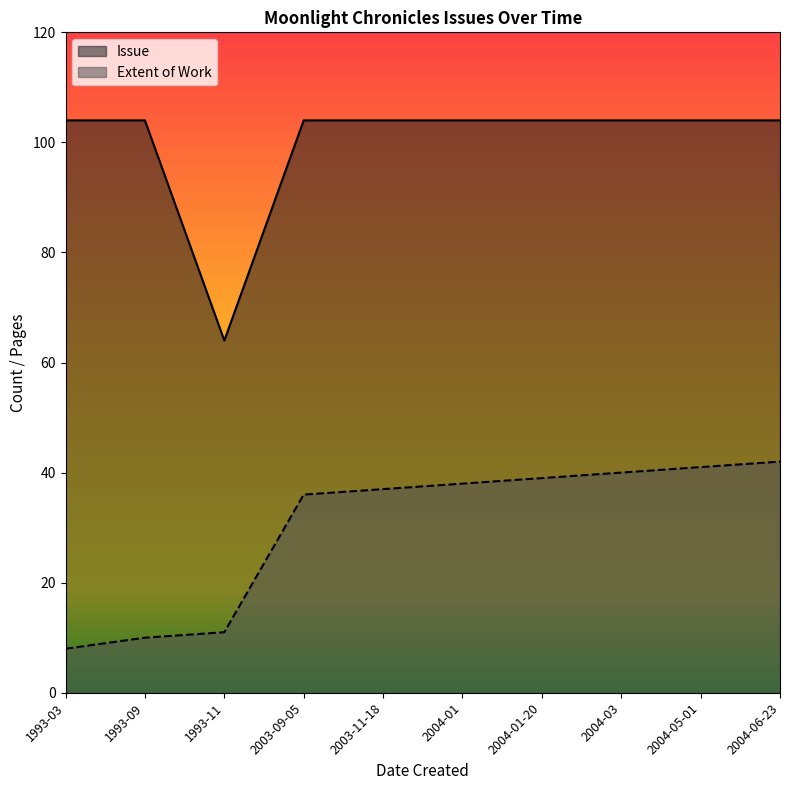

What are all the series names shown in the legend?

Issue, Extent of Work